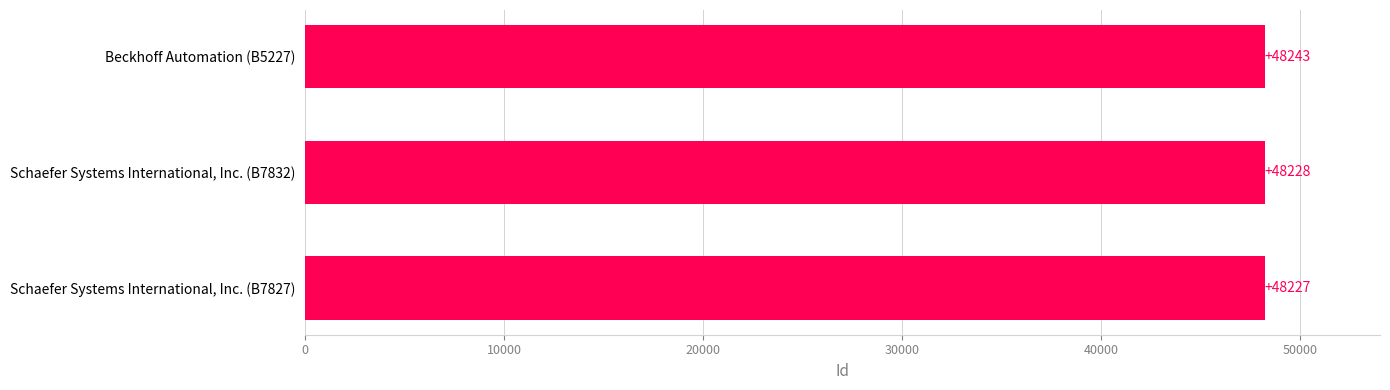

What is the average value?

48233